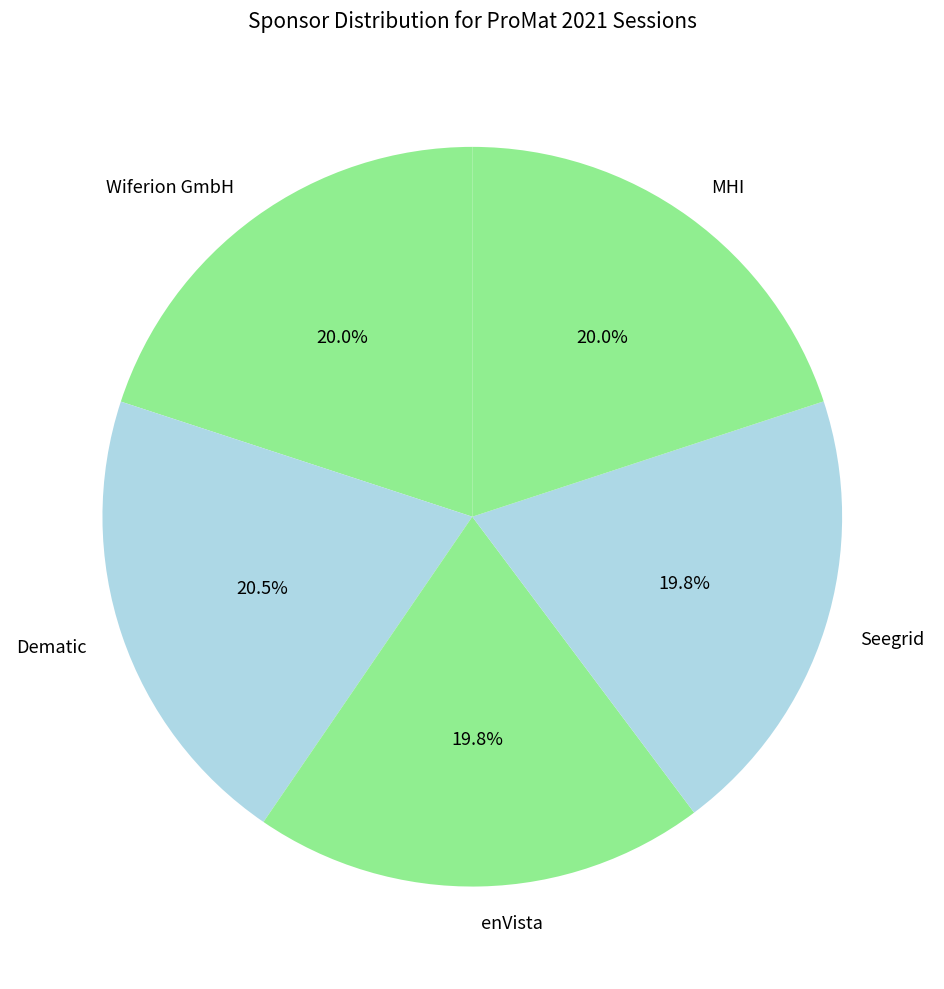

Approximately how many times larger is the value at Wiferion GmbH compared to Dematic?

1.0